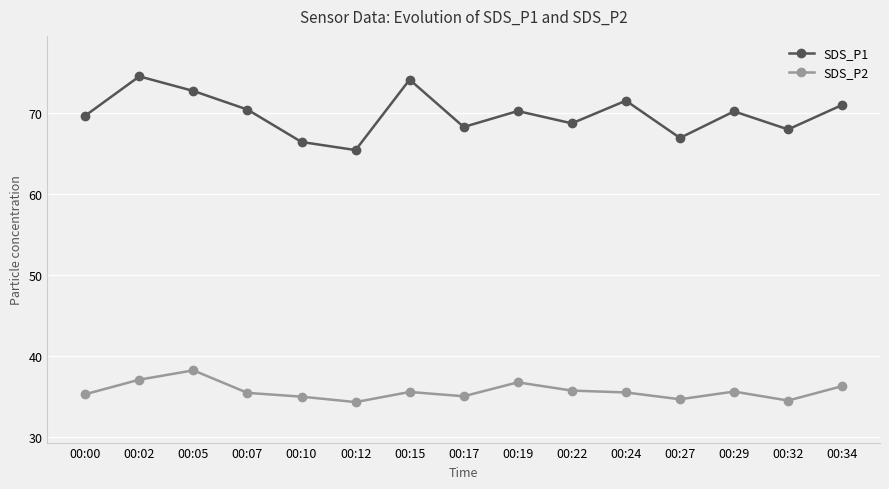

What is the approximate value of SDS_P2 at 00:19?

36.7